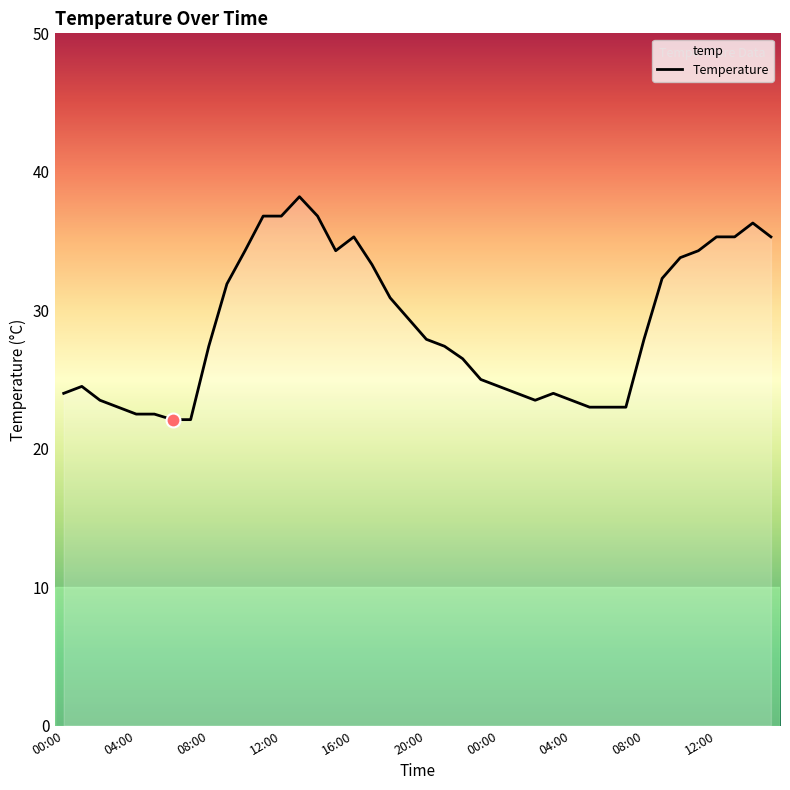

What is the sum of all values?

1155.4